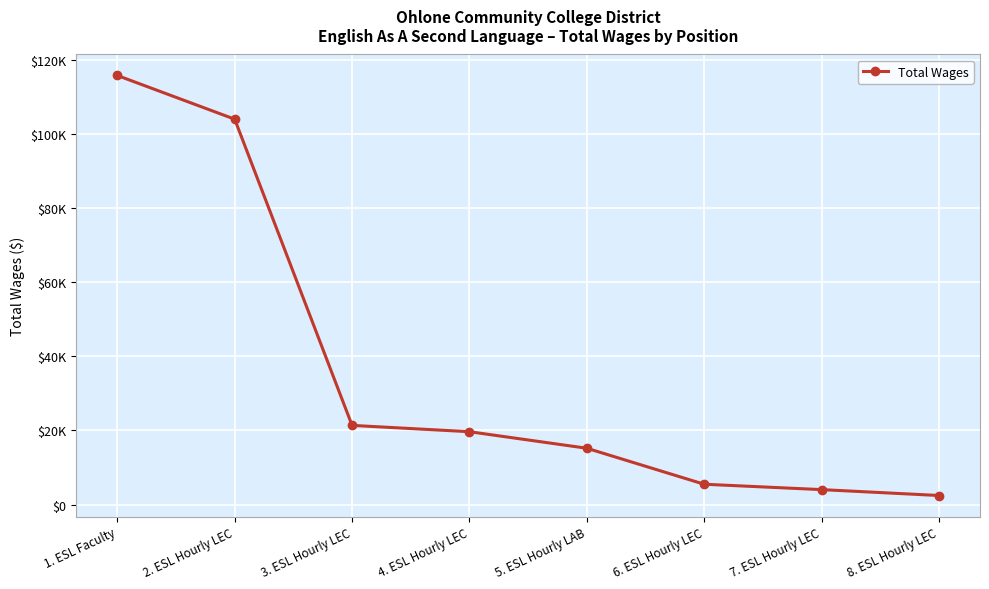

True or false: the data shows 9103 at 6. ESL Hourly LEC.

False